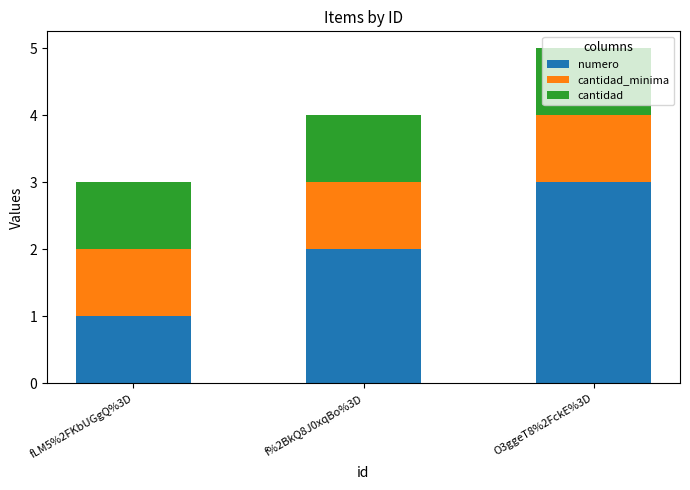

List the labels in order of numero value, largest first.

O3ggeT8%2FckE%3D, f%2BkQ8J0xqBo%3D, fLM5%2FKbUGgQ%3D